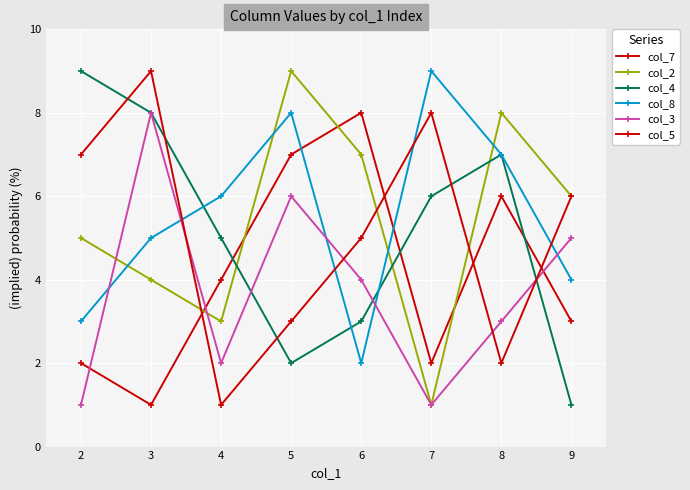

What is the difference between the second highest and second lowest values in the col_8 series?

5